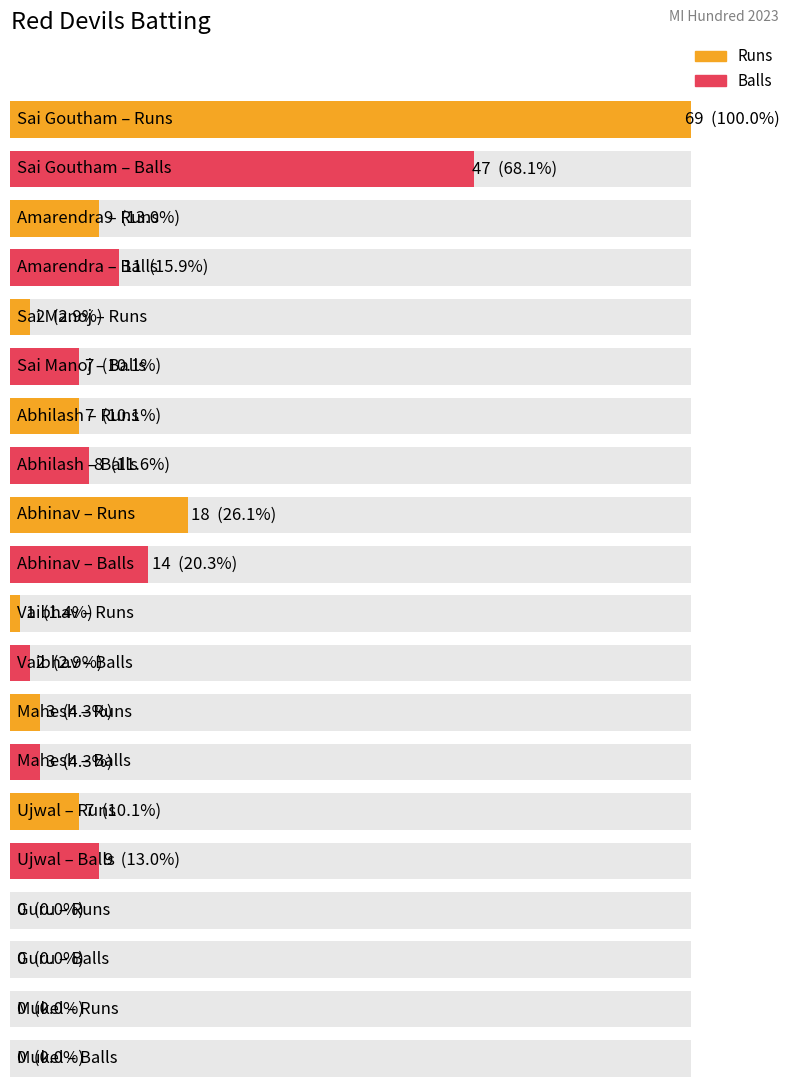

At how many categories does at least one series exceed 57?

1